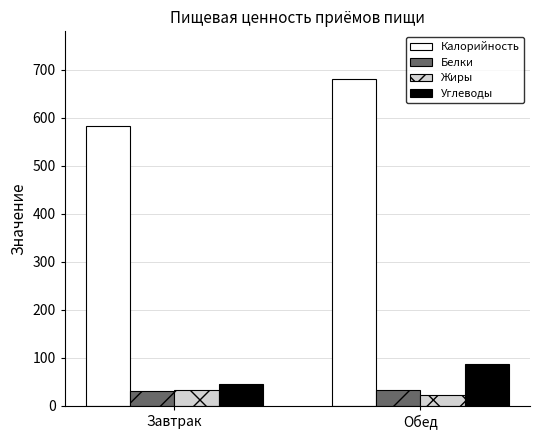

What is the label of the 1st bar from the right?

Обед